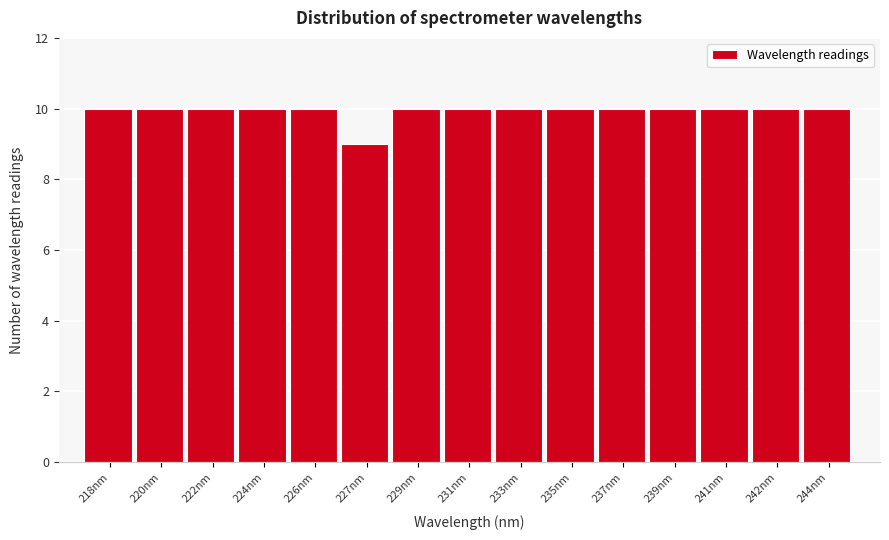

Reading left to right, extract all data points from this chart.

10	10	10	10	10	9	10	10	10	10	10	10	10	10	10